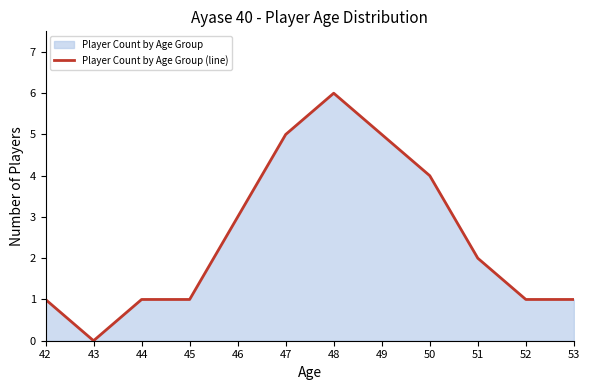

What is the ratio of the value at 49 to the value at 50?

1.2